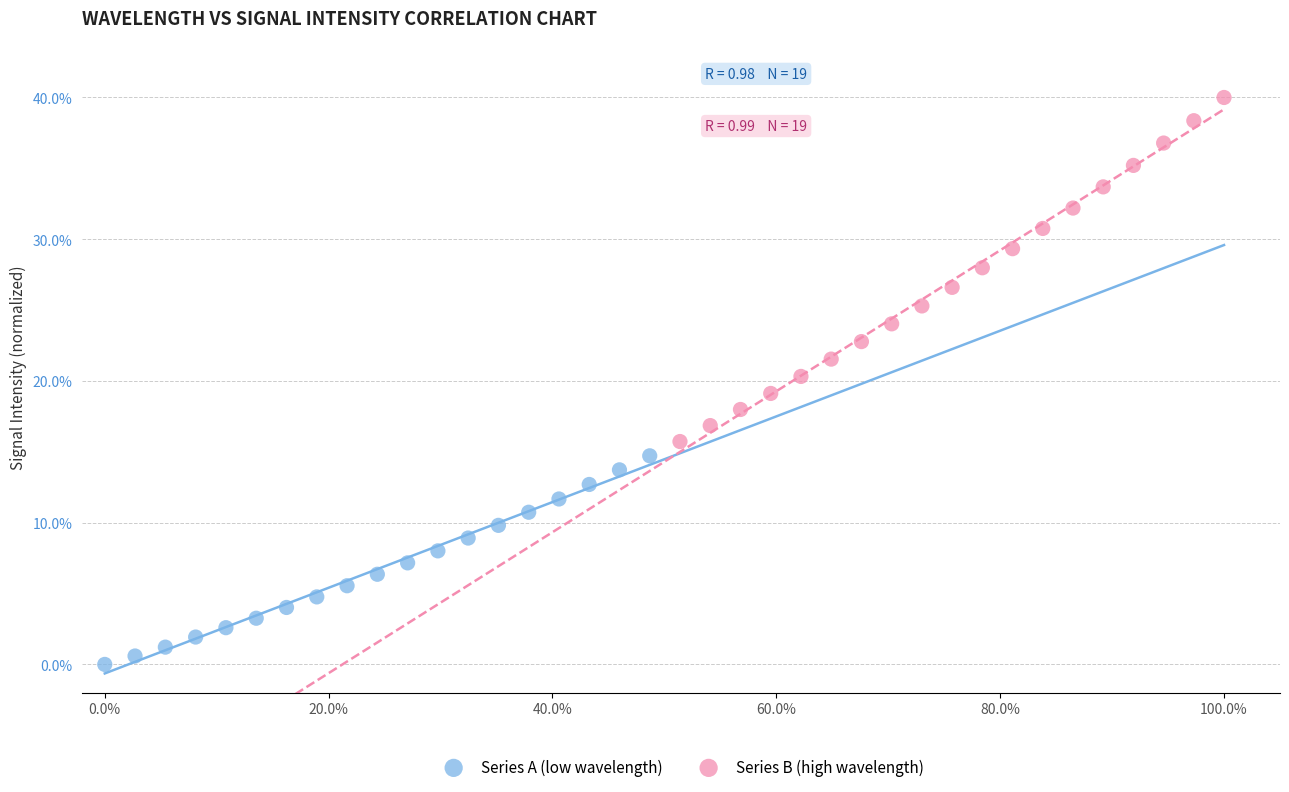

Which series contains the highest Y value?

Series B (high wavelength)